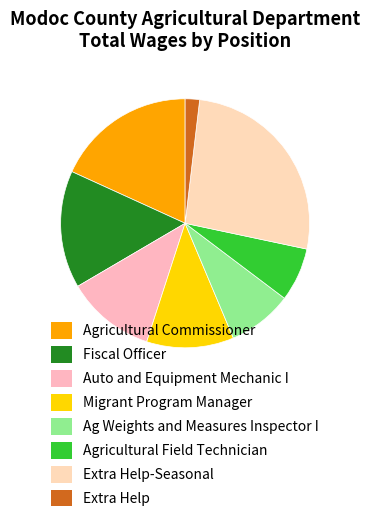

To the nearest percent, what percentage of the pie is Fiscal Officer?

15%